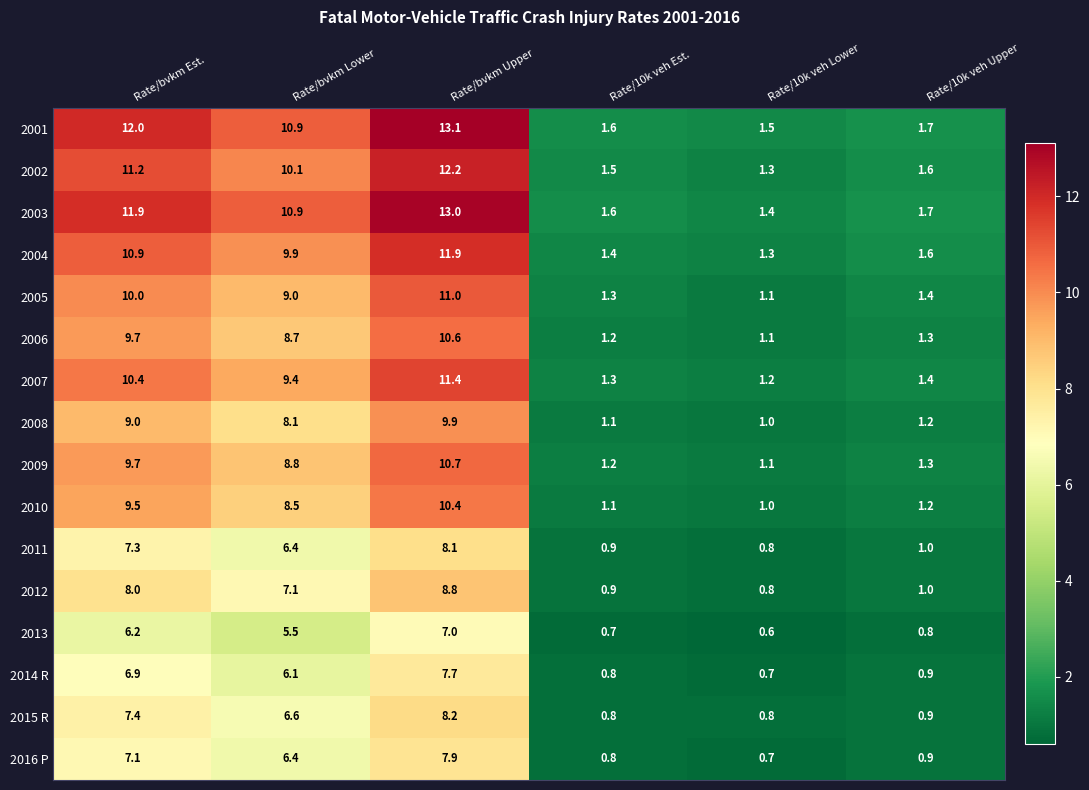

What is the spread (max minus min) of values at Rate/10k veh Est.?

0.9